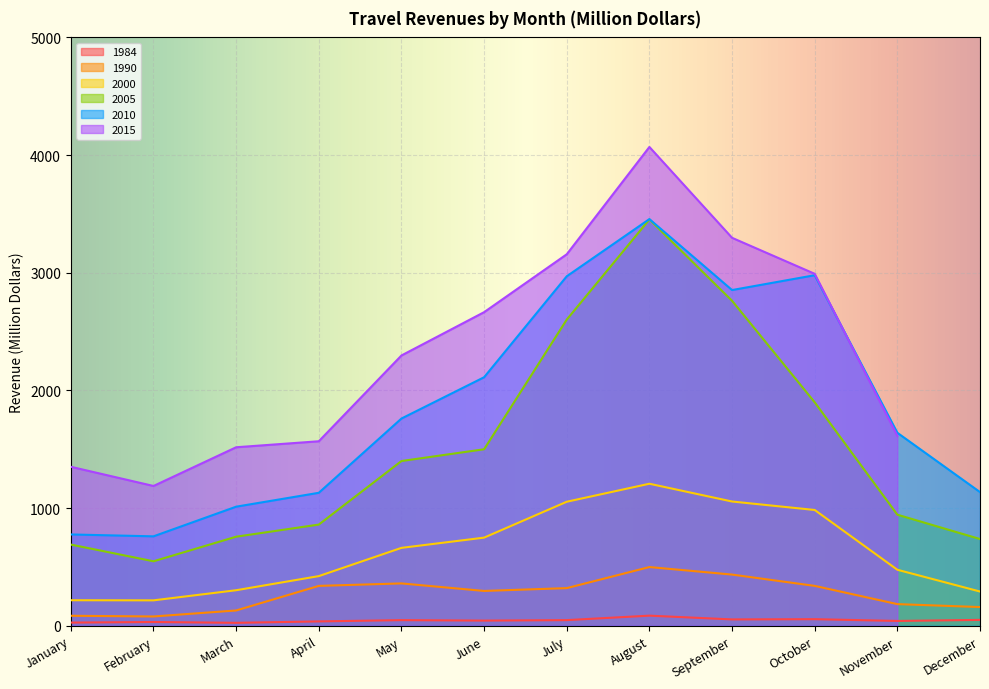

Which series changed the most between January and September?

2010